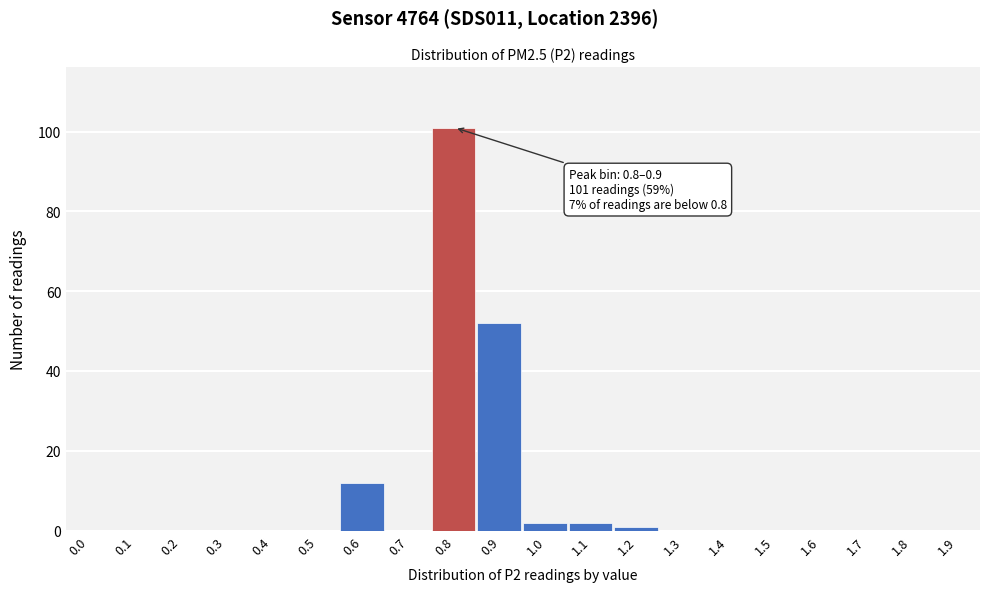

Reading left to right, extract all data points from this chart.

0.0=0	0.1=0	0.2=0	0.3=0	0.4=0	0.5=0	0.6=12	0.7=0	0.8=101	0.9=52	1.0=2	1.1=2	1.2=1	1.3=0	1.4=0	1.5=0	1.6=0	1.7=0	1.8=0	1.9=0